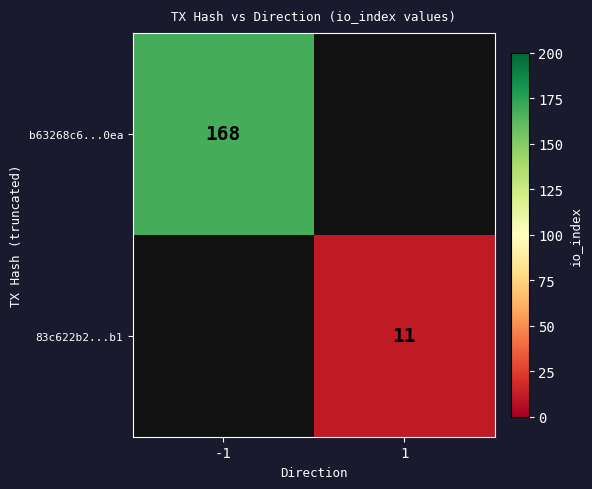

Is it true that 83c622b2...b1 equals 5.1 at 1?

False